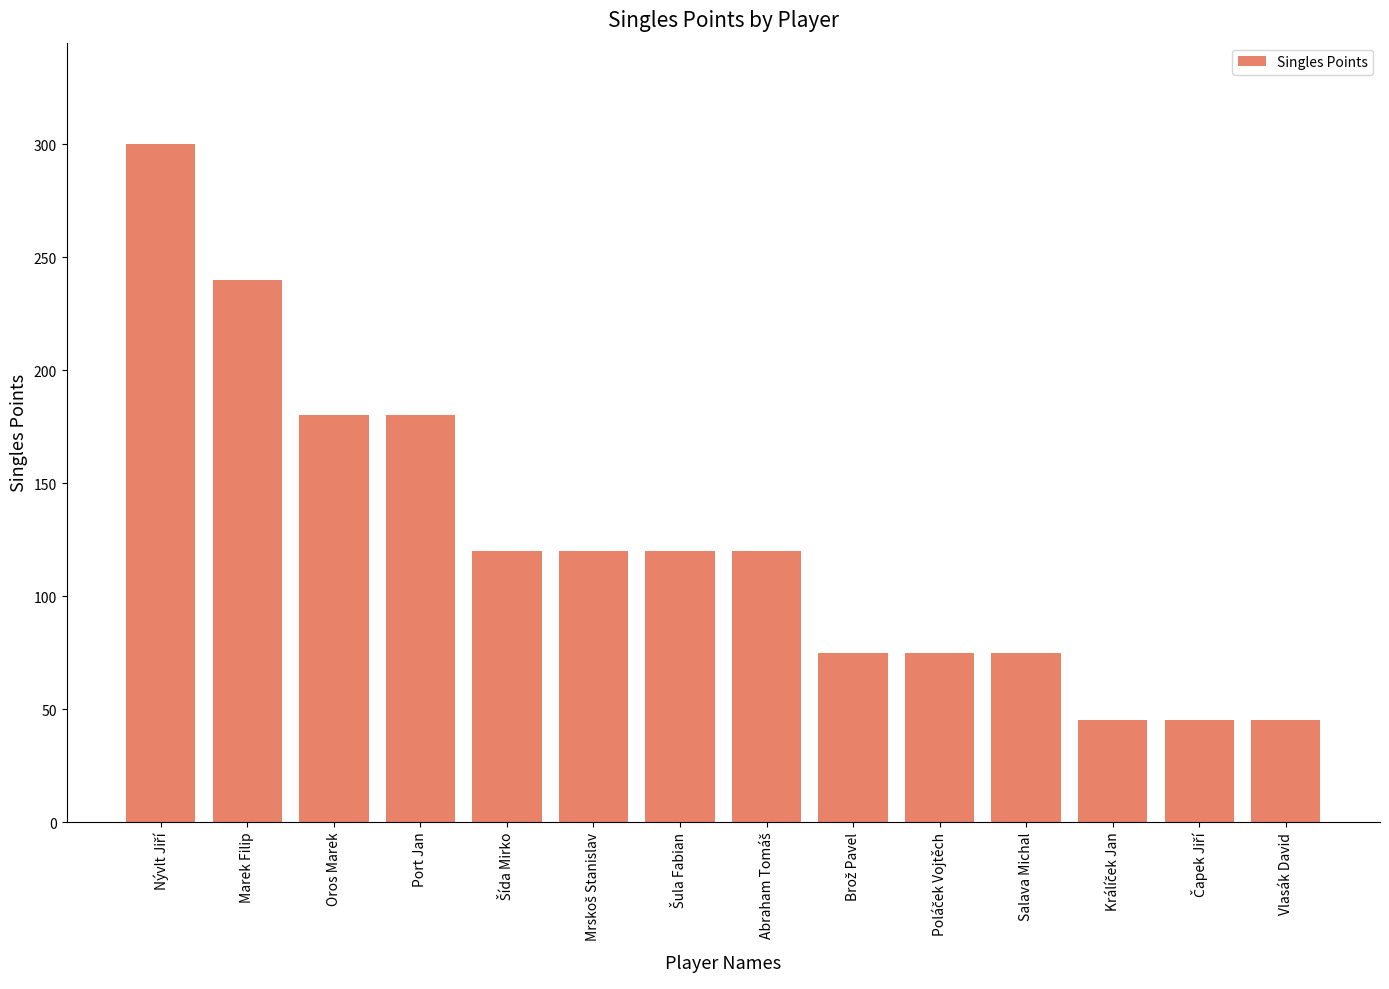

The chart shows a value of 66 at Vlasák David. True or false?

False